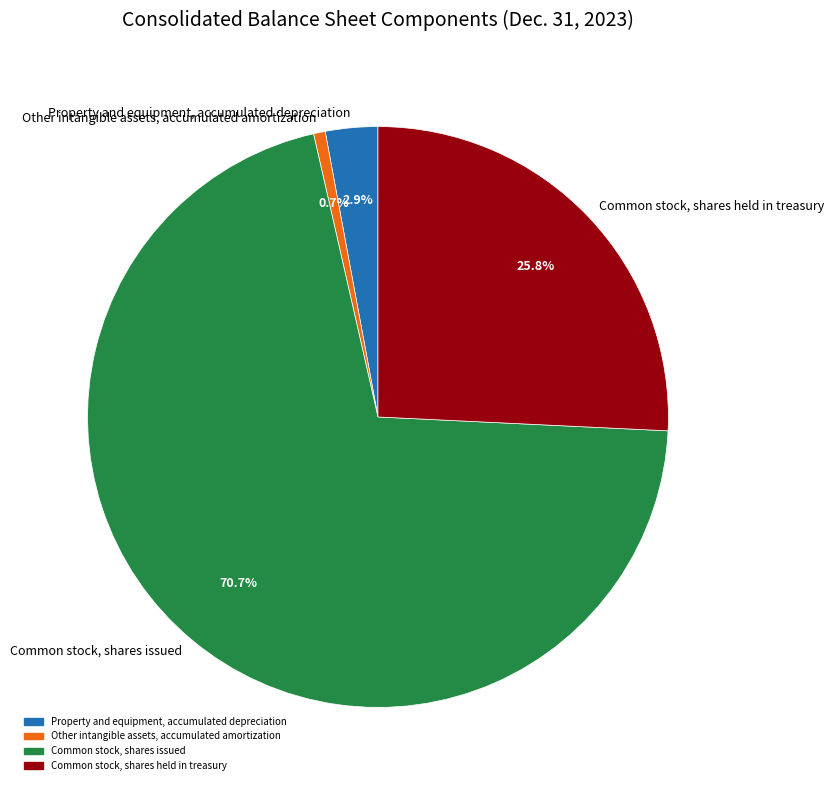

To the nearest percent, what is the difference between the largest and smallest slice percentages?

70%